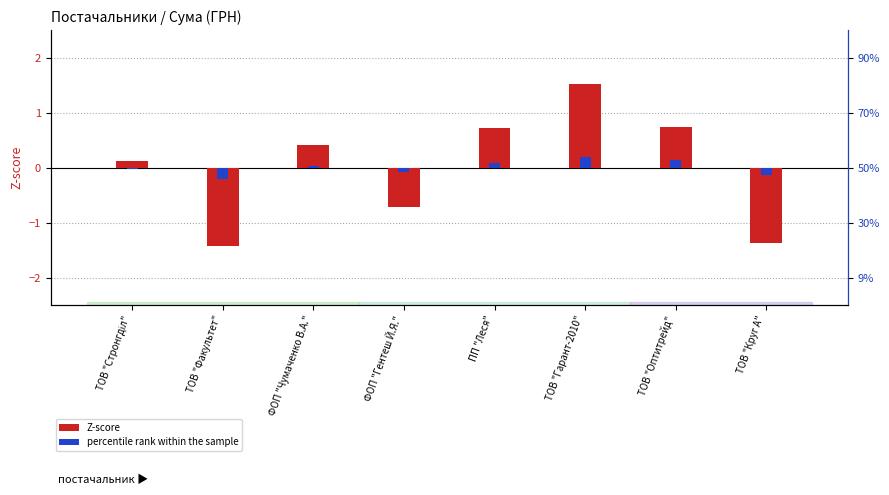

What is the maximum value shown in the chart?

1.5